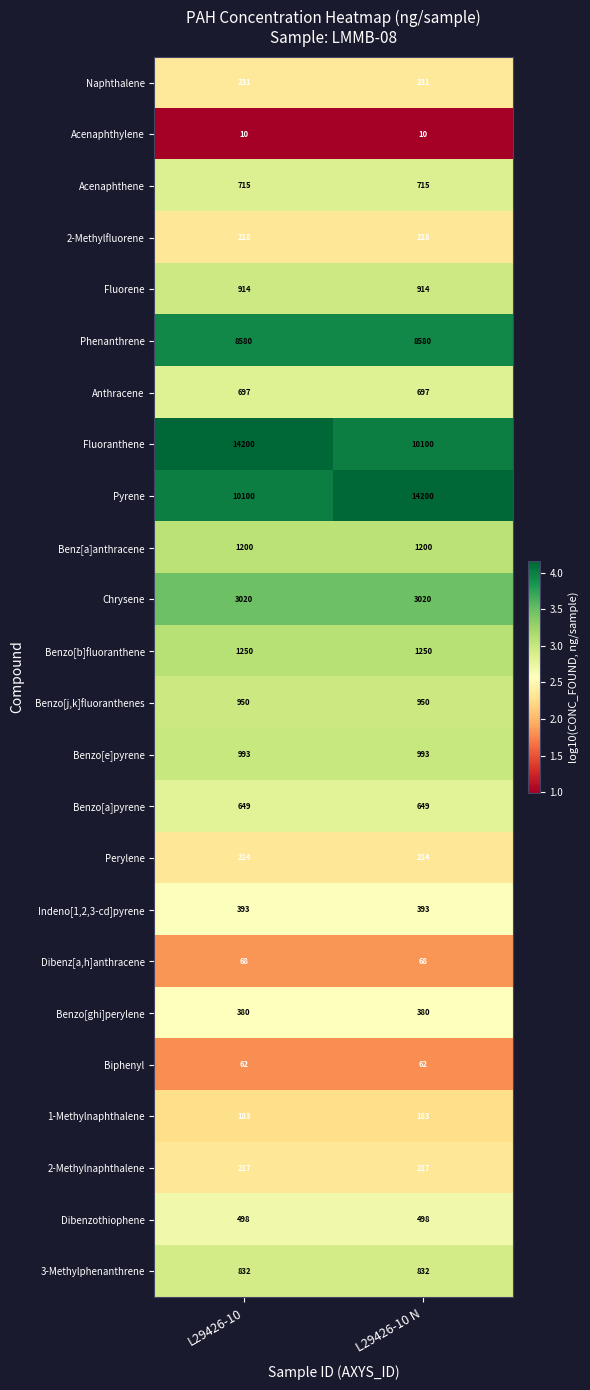

What is the approximate value of Fluorene at L29426-10 N?

914